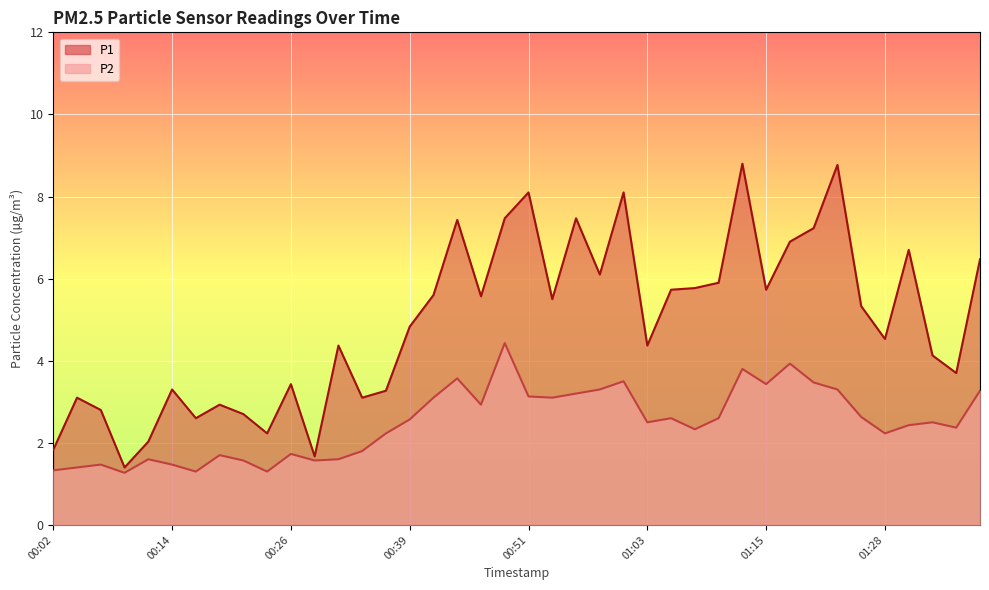

True or false: P1 has a value of 6.4 at 00:31.

False